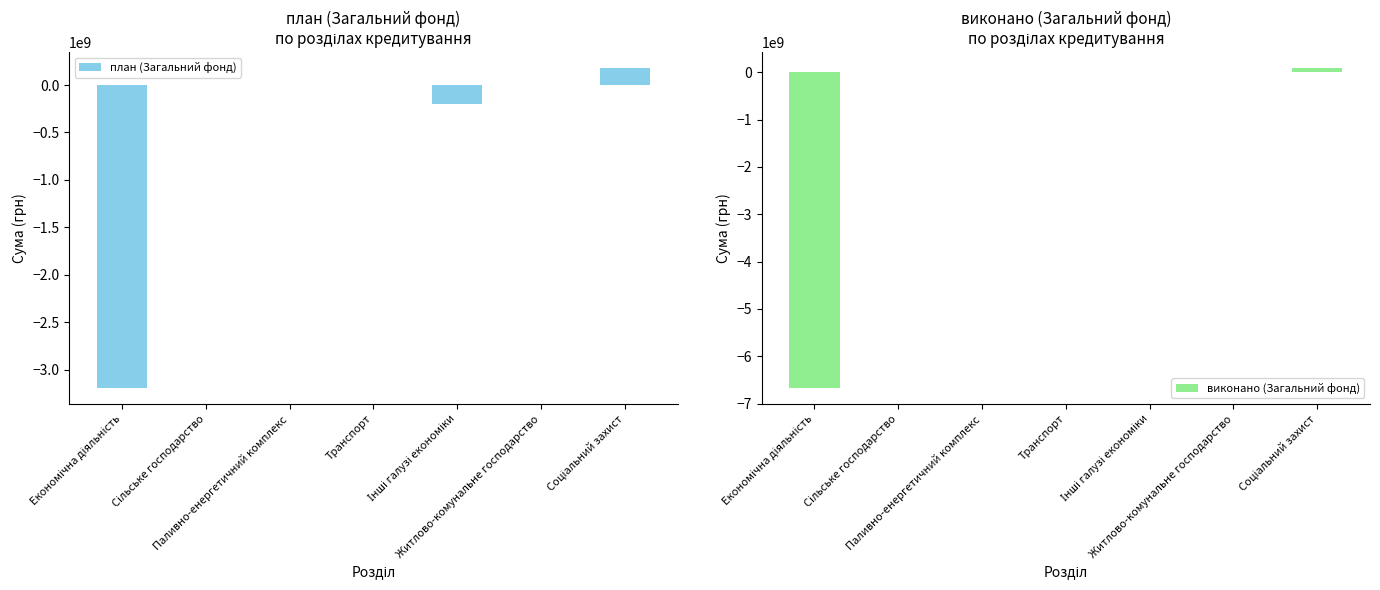

Reading left to right, what are all the values shown in this chart?

план (Загальний фонд): -3192615822.2	-410000.0	0.0	0.0	-196802600.0	0.0	178319090.0
виконано (Загальний фонд): -6667910657.1	-463400.0	0.0	0.0	-3487475.5	0.0	85265798.0